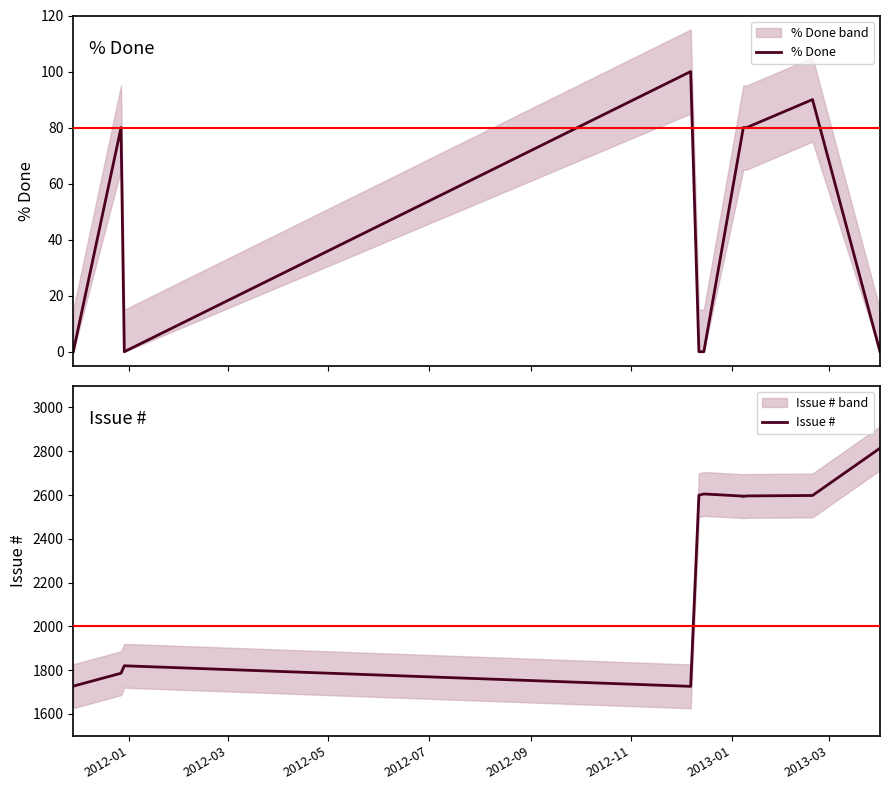

True or false: % Done and Issue # intersect in this chart.

False